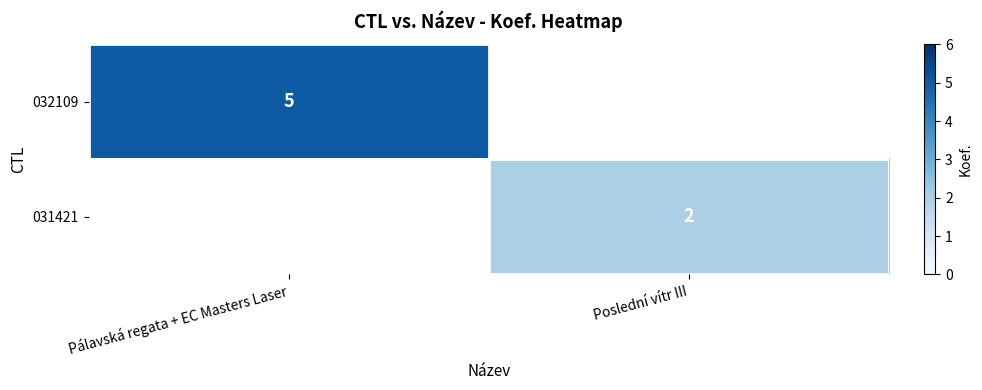

The 031421 series shows 2 at Poslední vítr III. True or false?

True